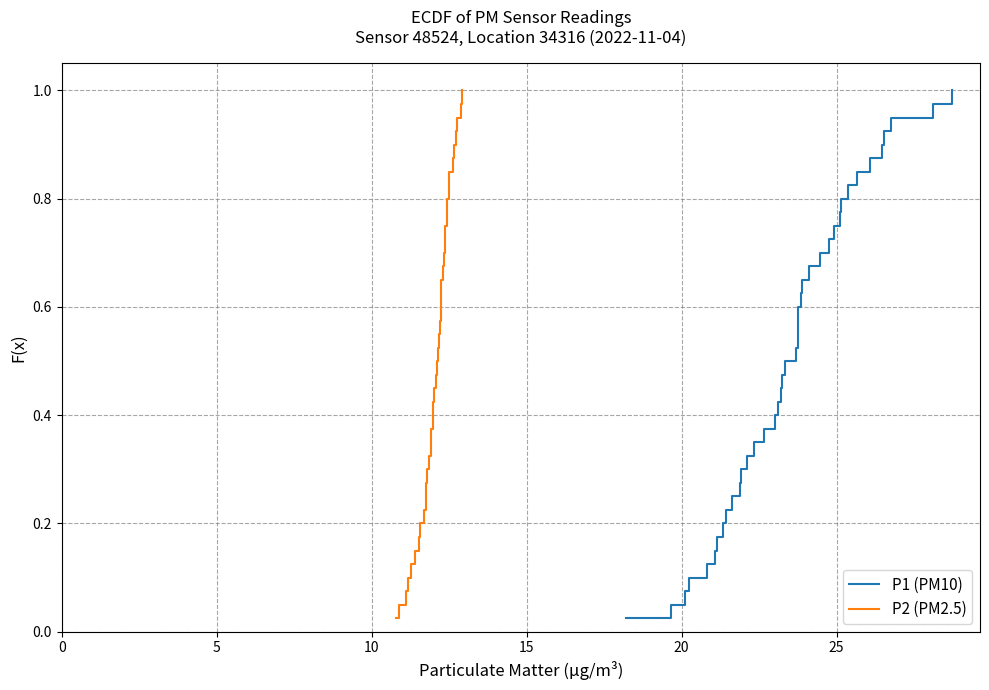

What is the difference between the second highest and second lowest values in the P1 (PM10) series?

0.9